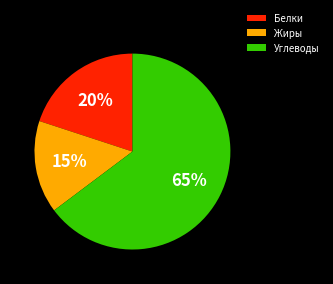

To the nearest percent, what is the average slice percentage?

33%